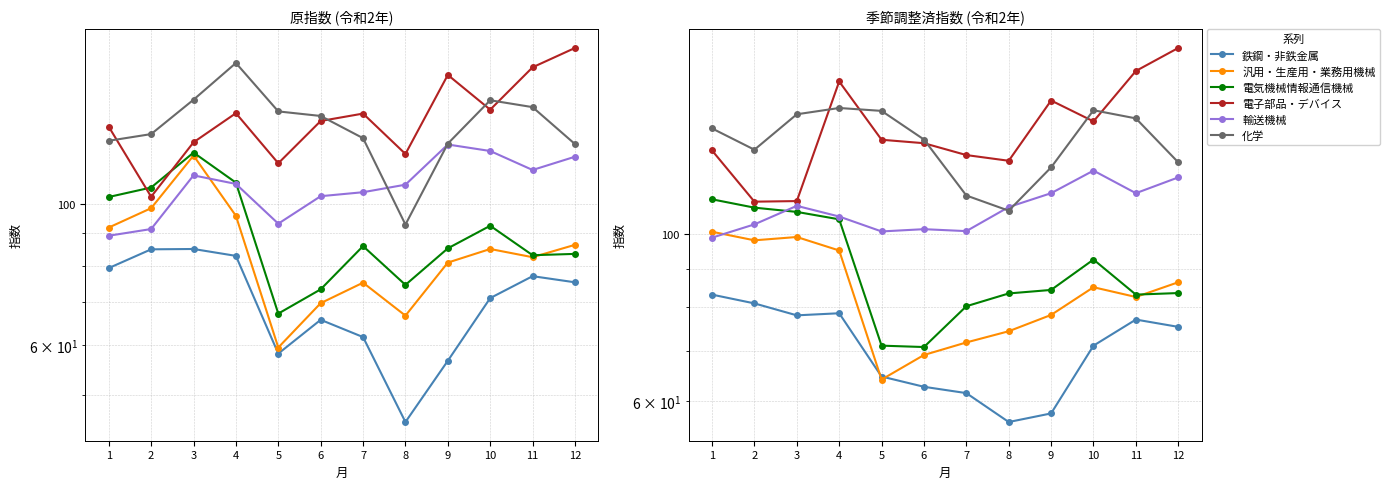

How many values in the 電子部品・デバイス series are below 133?

6